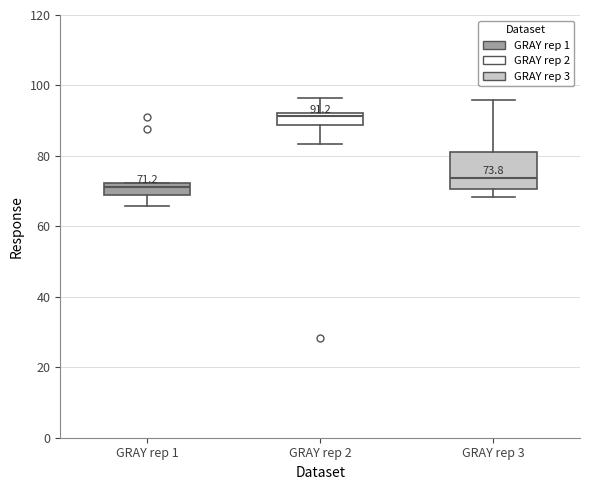

Which box has the lowest median line?

GRAY rep 1